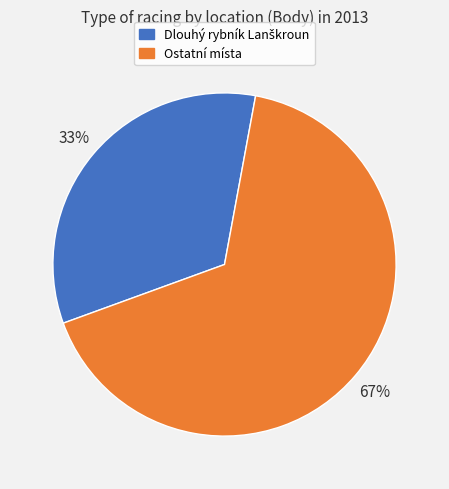

To the nearest percent, what is the average slice percentage?

50%